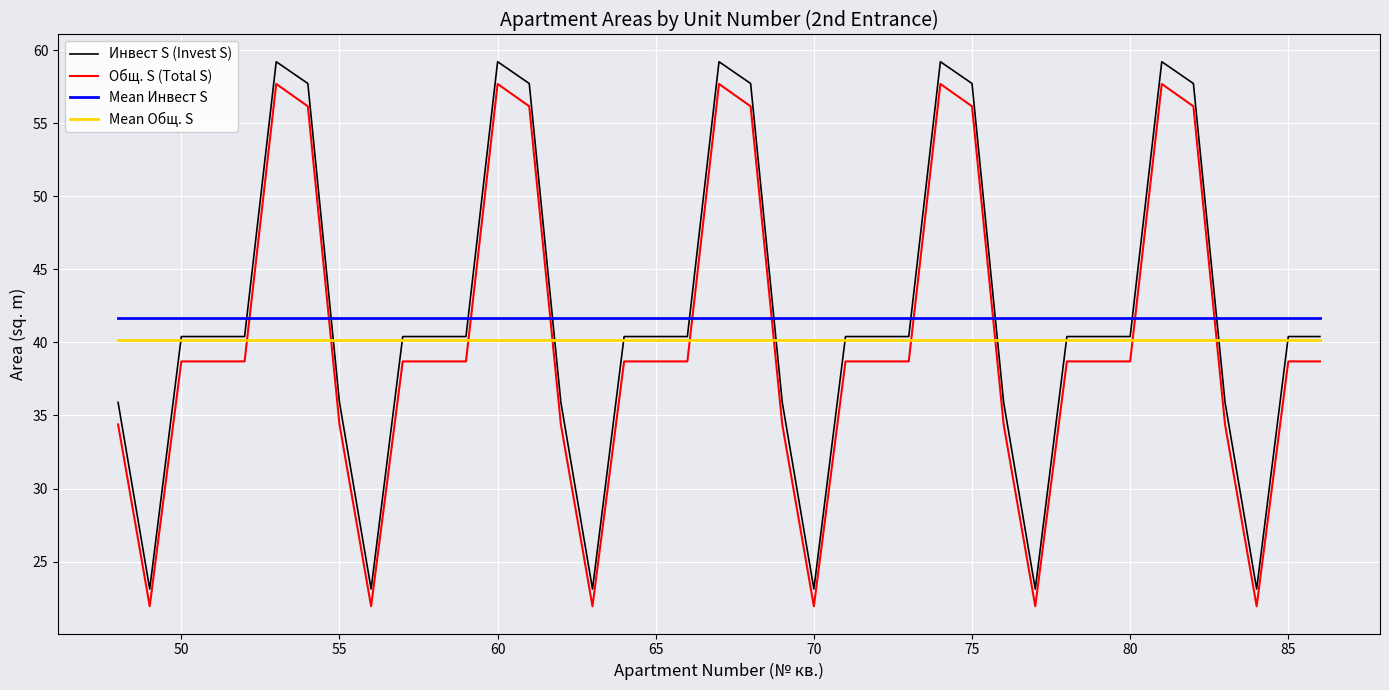

What is the lowest value of the Mean Общ. S series?

40.1